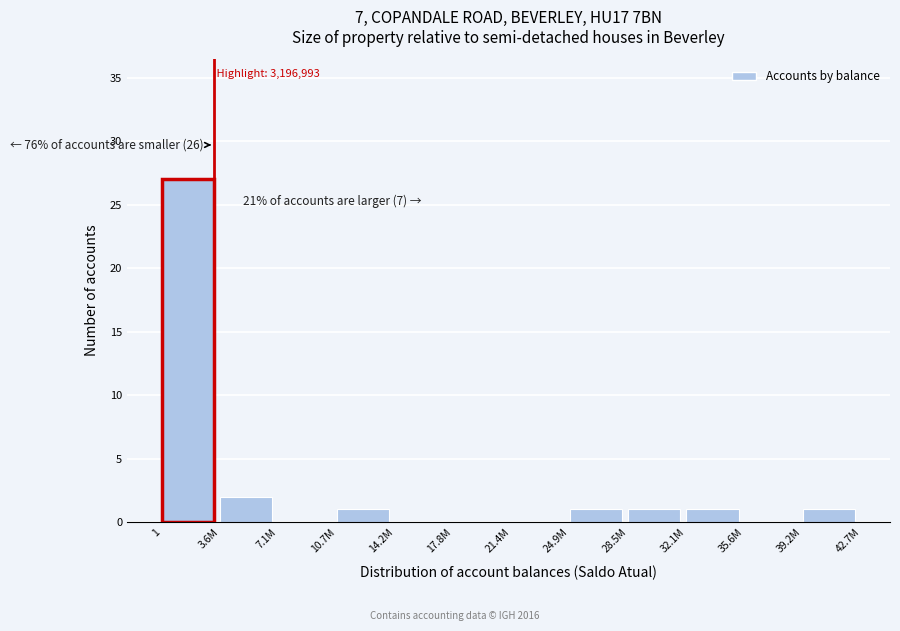

Reading right to left, transcribe all the data shown in this chart.

39.2M=1	35.6M=0	32.1M=1	28.5M=1	24.9M=1	21.4M=0	17.8M=0	14.2M=0	10.7M=1	7.1M=0	3.6M=2	1=27